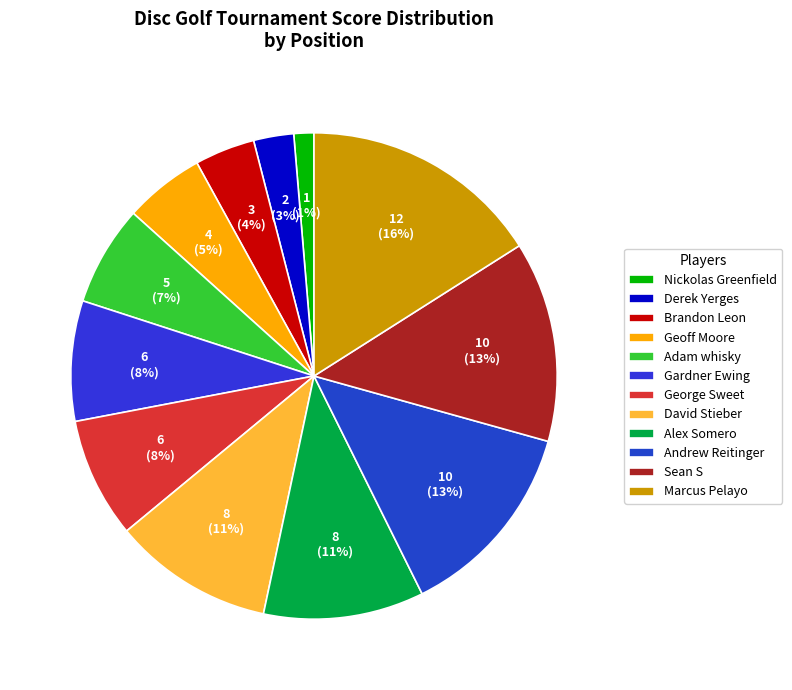

Which category has the biggest portion of the pie?

Marcus Pelayo